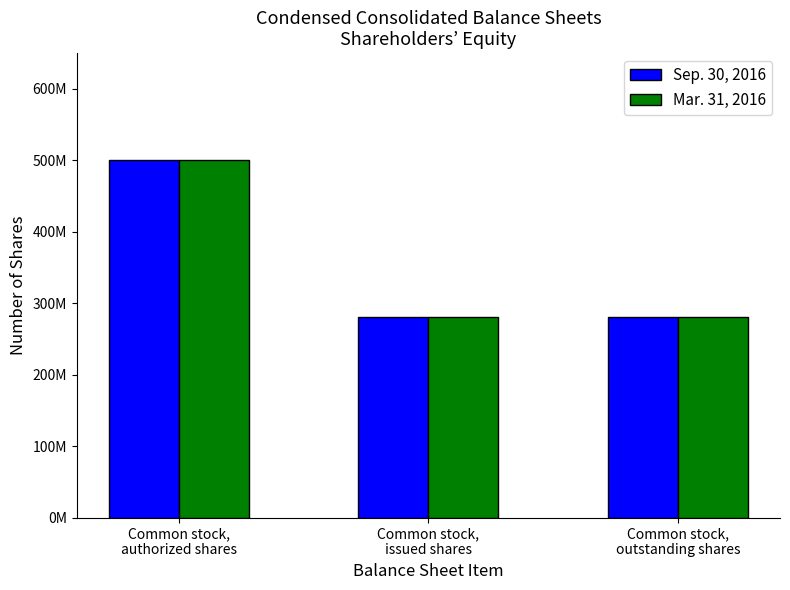

Between Common stock,
authorized shares and Common stock,
outstanding shares, which series saw the biggest shift?

Sep. 30, 2016